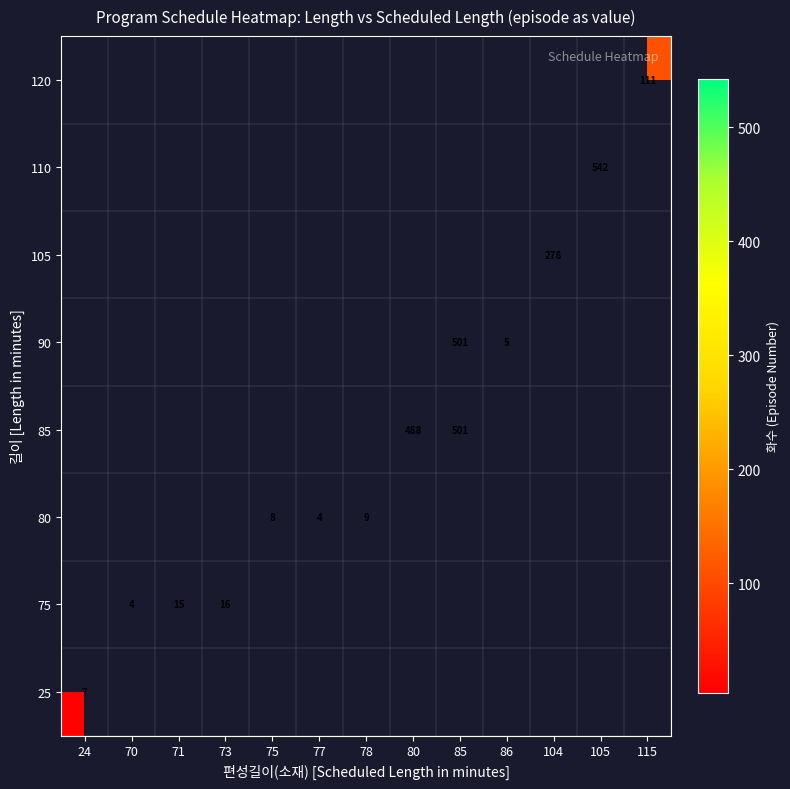

What is the smallest value displayed?

4.0